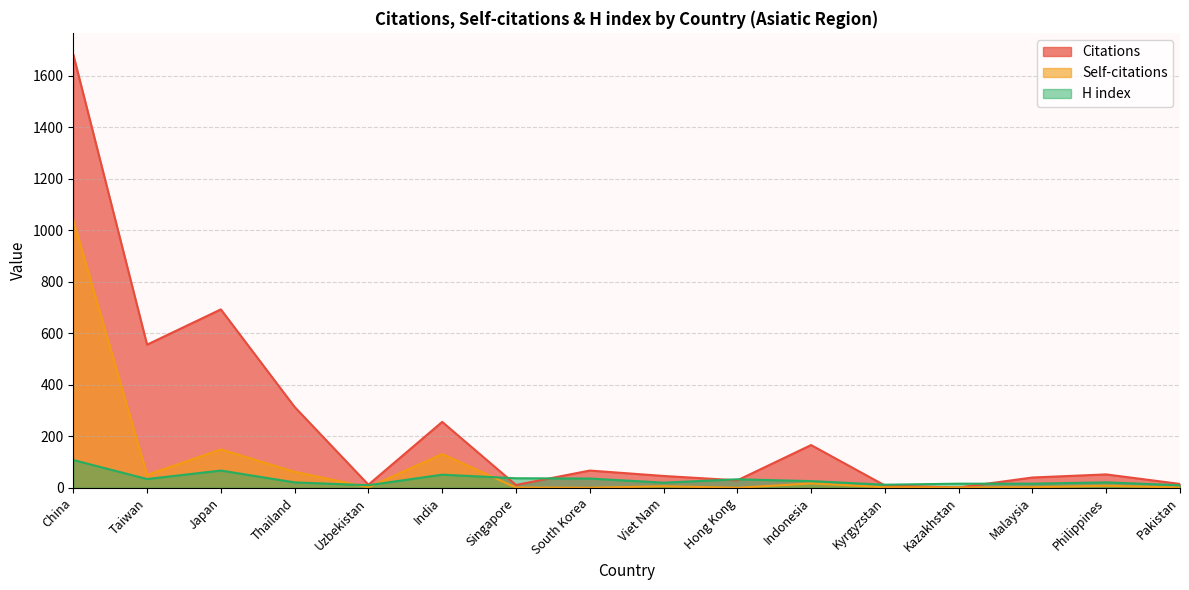

What position from the left is Philippines?

15